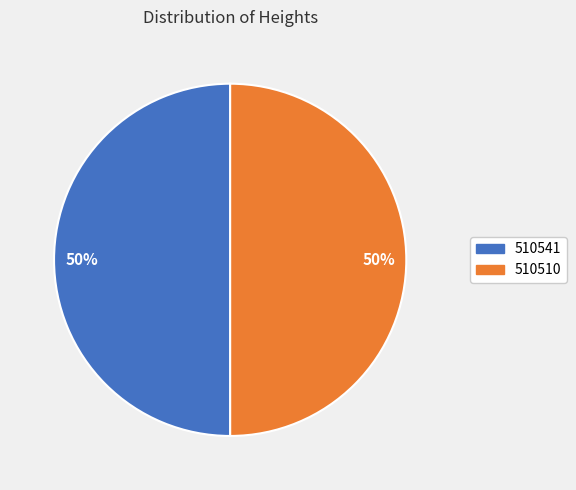

How many segments does this pie chart have?

2